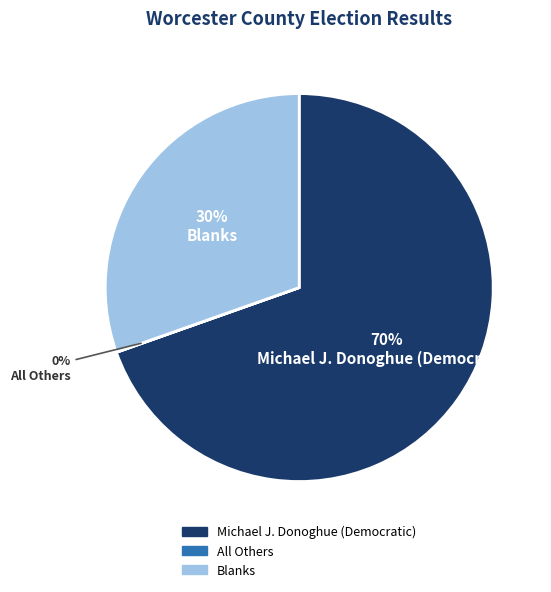

What is the ratio of the value at Michael J. Donoghue (Democratic) to the value at Blanks?

2.3